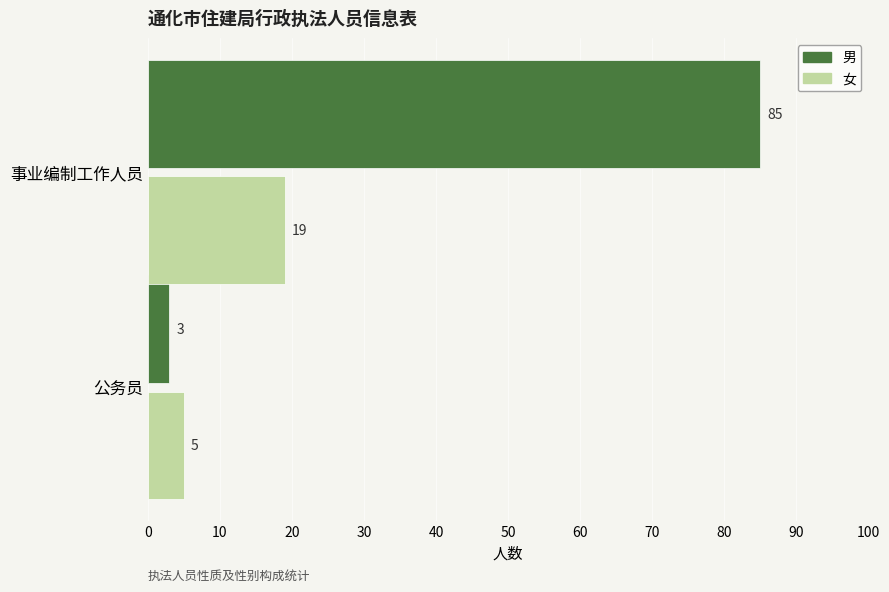

What is the average value of the 女 series?

12